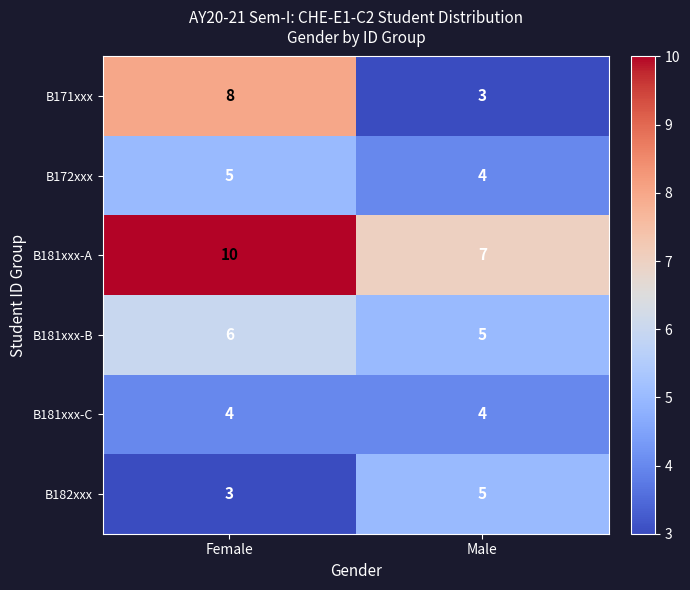

Between Female and Male, which series saw the biggest shift?

B171xxx